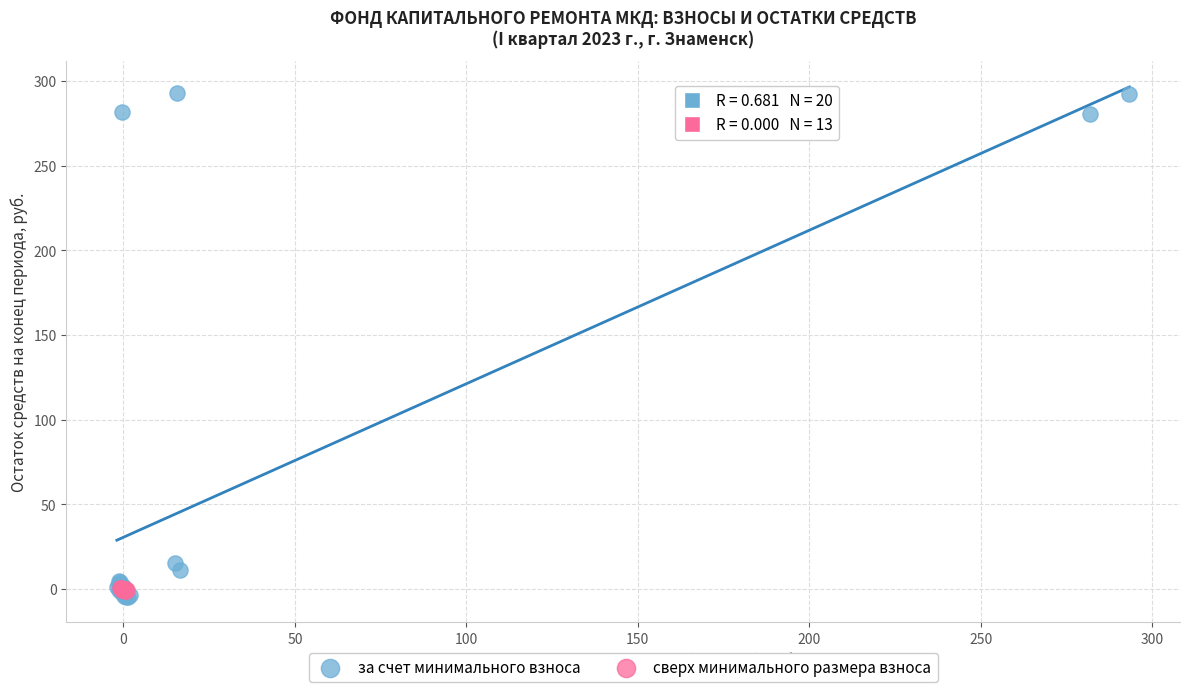

Which series contains the highest Y value?

за счет минимального взноса